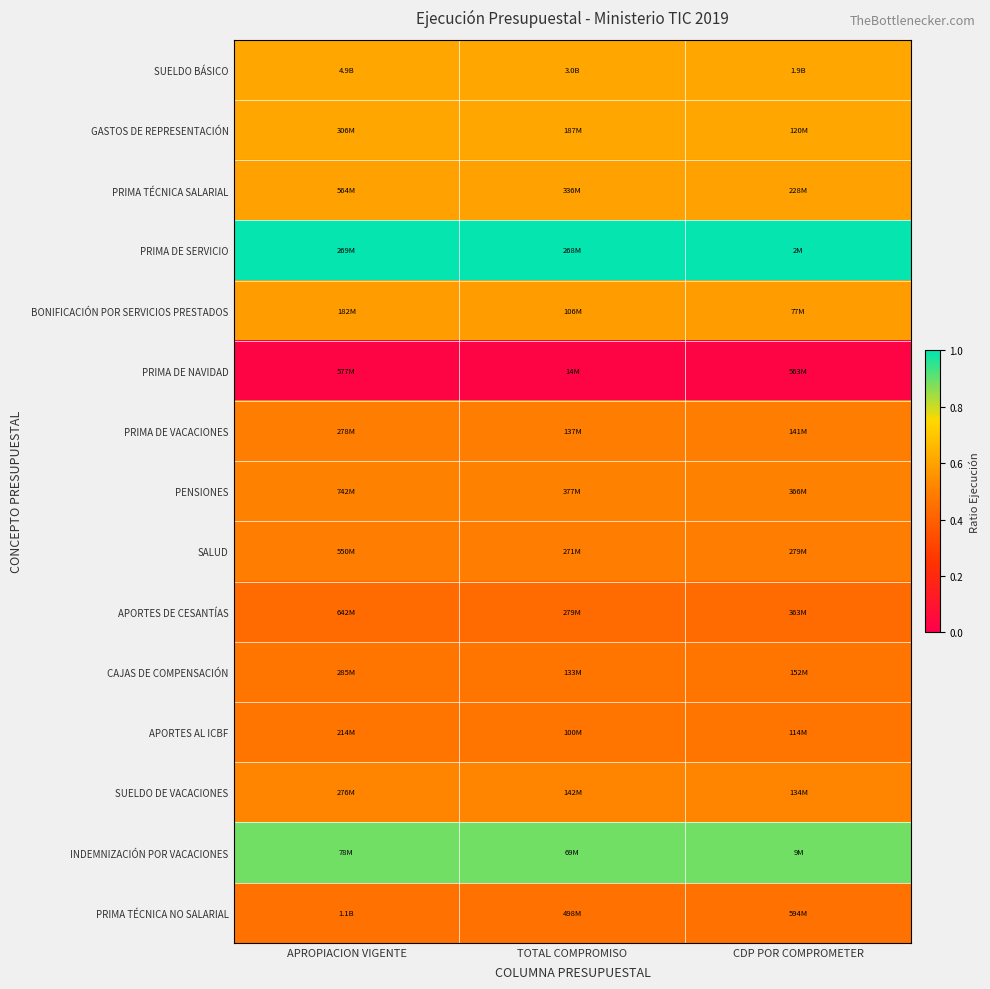

What is the greatest value displayed?

1.0